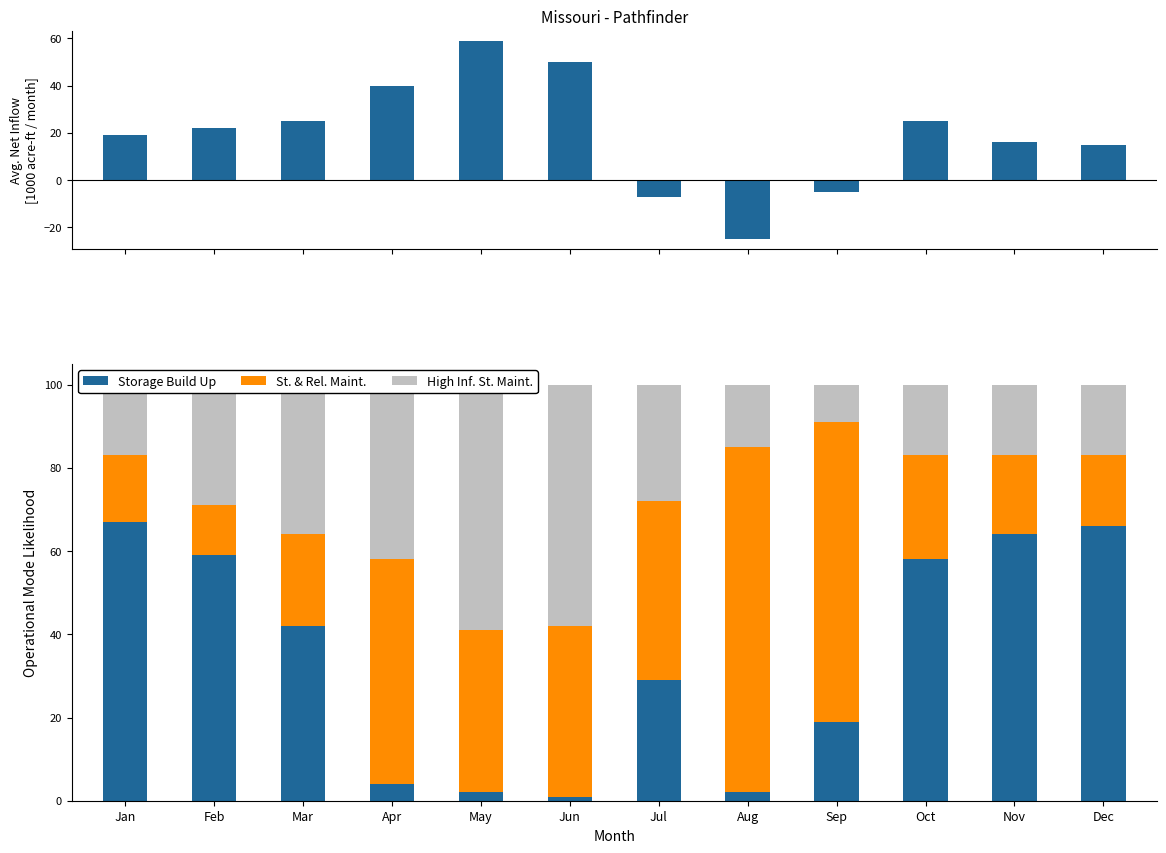

Read the St. & Rel. Maint. value at Jun, to the nearest 10.

40